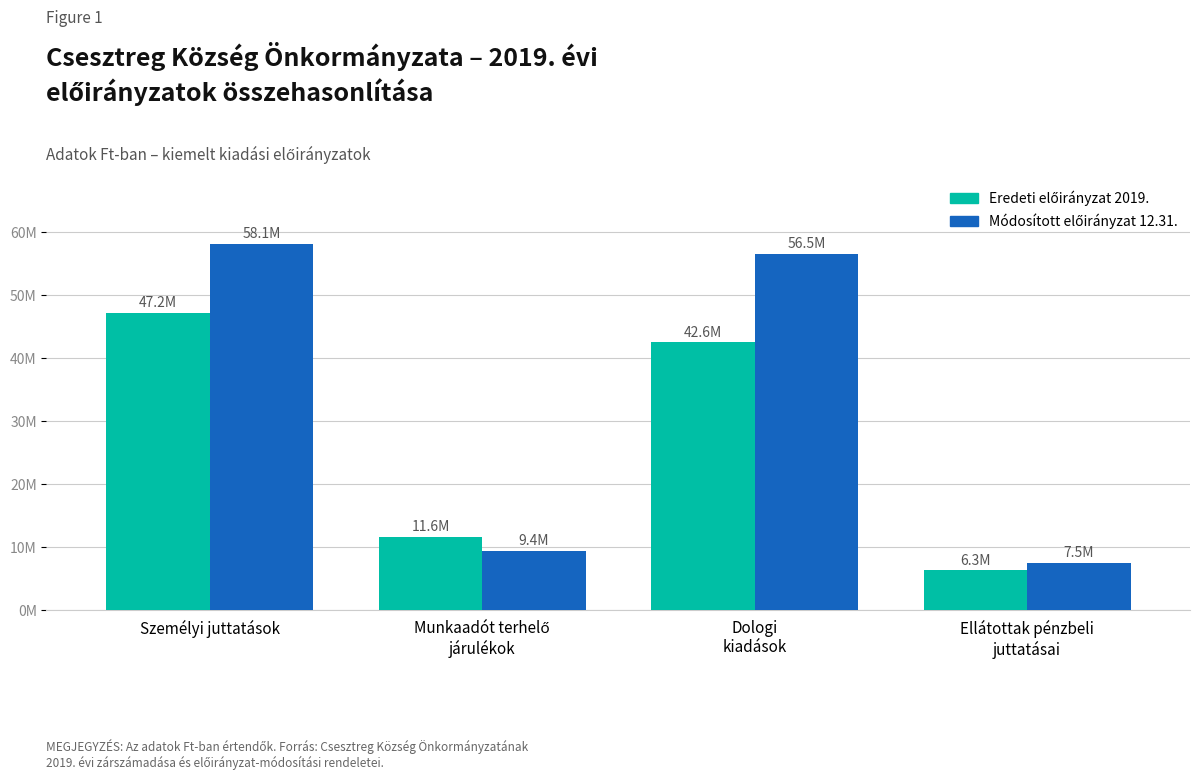

What is the minimum value shown in the chart?

6315000